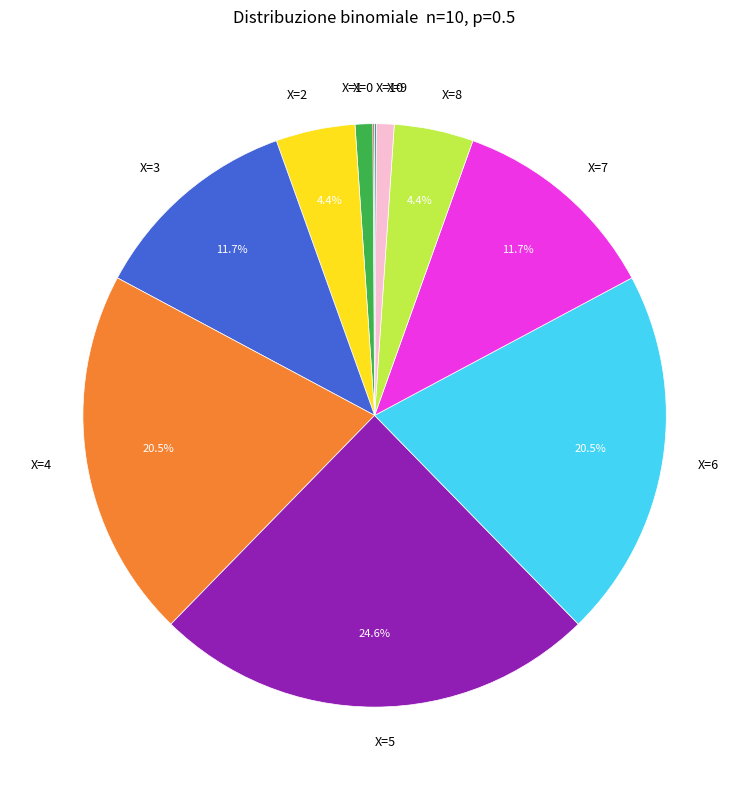

Combined, do X=8 and X=6 account for over 50%?

No